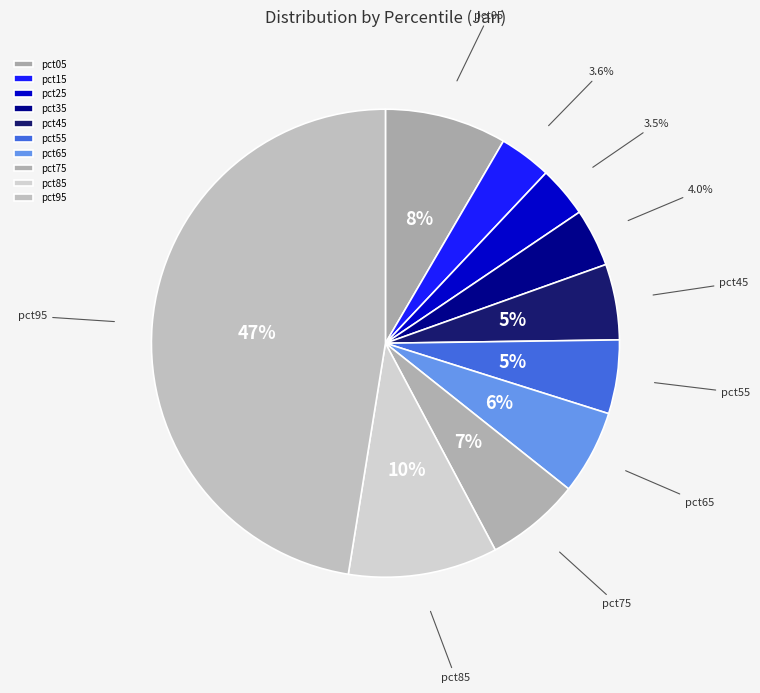

Between pct85 and pct95, which is larger?

pct95